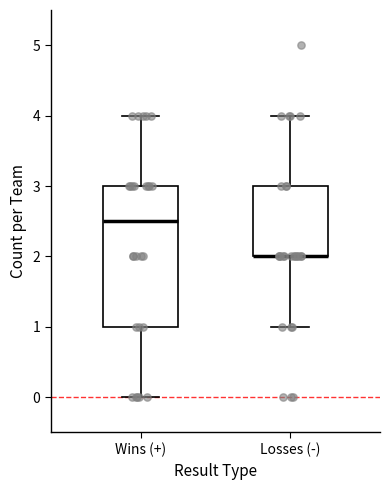

Where is the upper edge of the box for Losses (-) on the y-axis? The values are not printed on the chart, so give them approximately, as read against the axis.

3.0